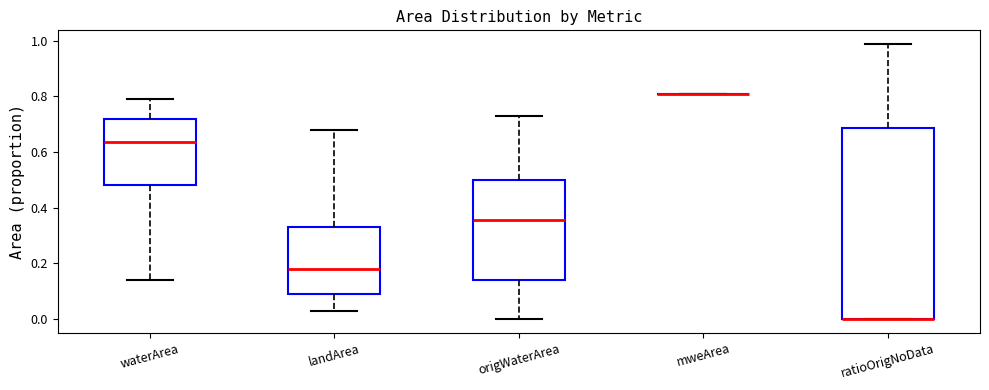

Which box is the tallest, from its lower edge to its upper edge?

ratioOrigNoData